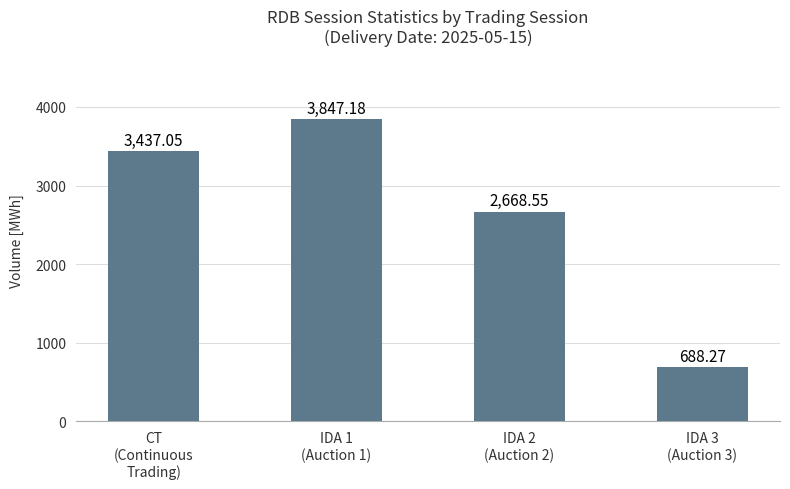

Does the chart contain any negative values?

No